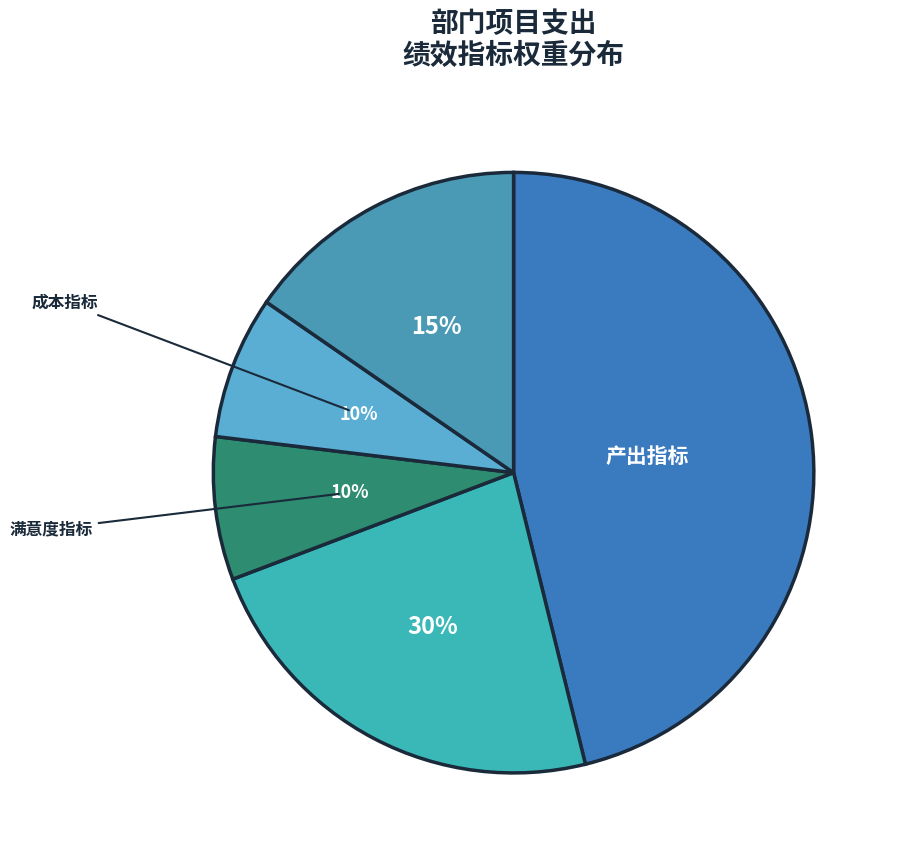

Count the number of slices in the pie.

5